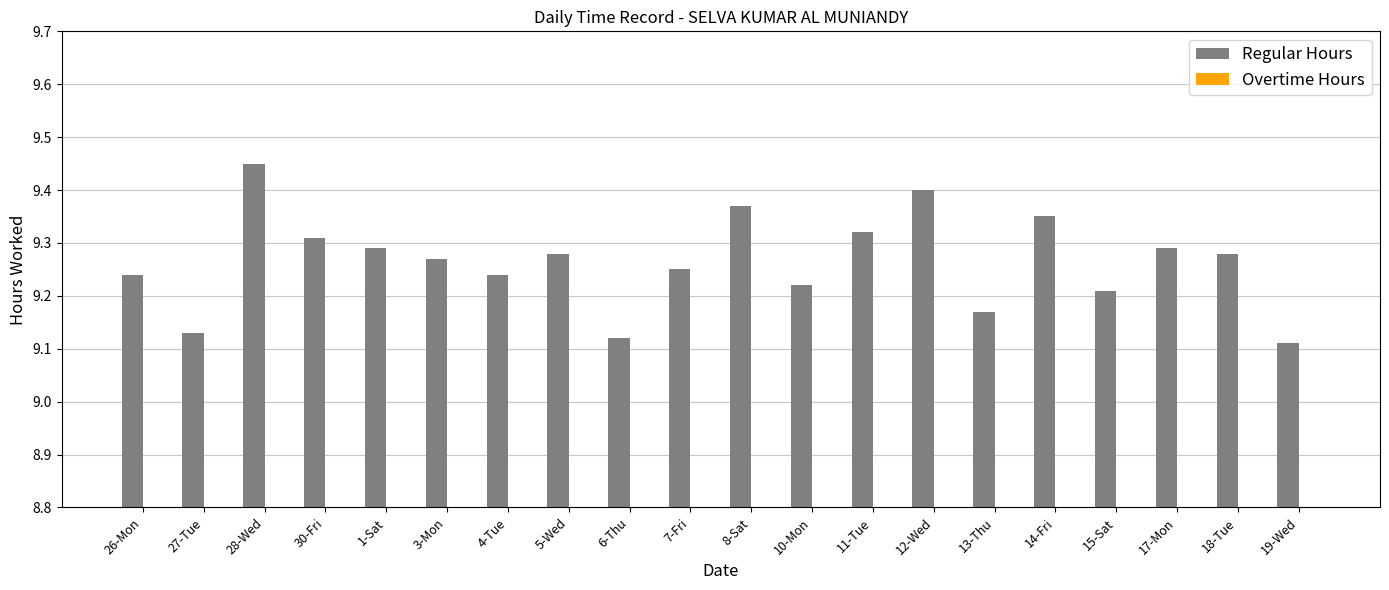

Between 12-Wed and 11-Tue, which is larger?

12-Wed